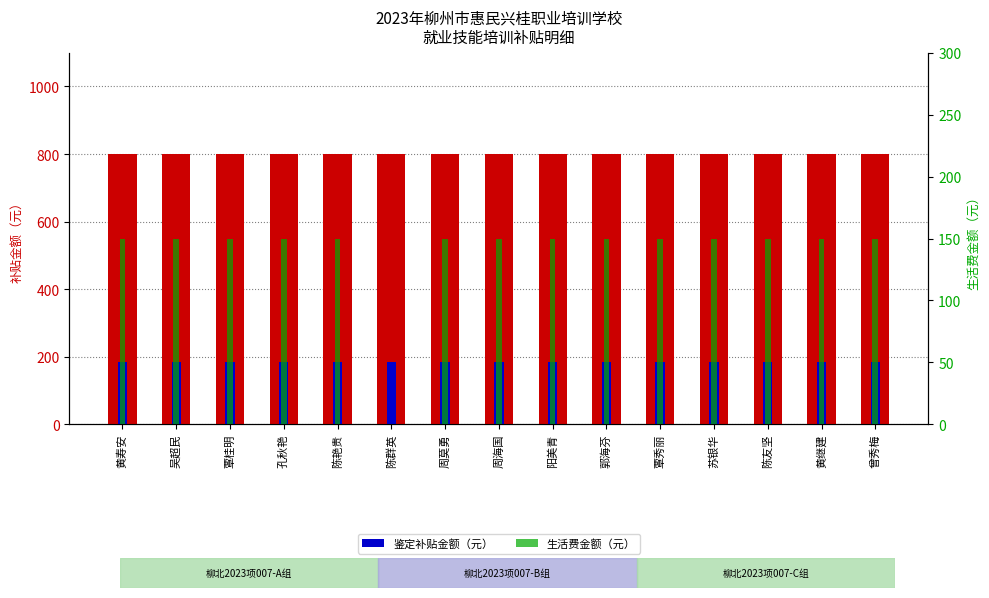

List the labels in order of 补贴金额（元） value, largest first.

黄寿安, 吴超民, 覃桂明, 孔秋艳, 陈艳贵, 陈群英, 周莫勇, 周海国, 阳美青, 郭海芬, 覃秀丽, 苏银华, 陈友坚, 黄继建, 曾秀梅